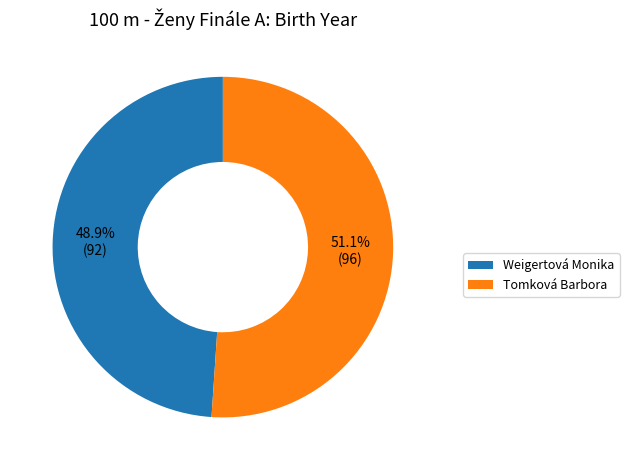

What percentage is the Weigertová Monika slice, to the nearest percent?

49%